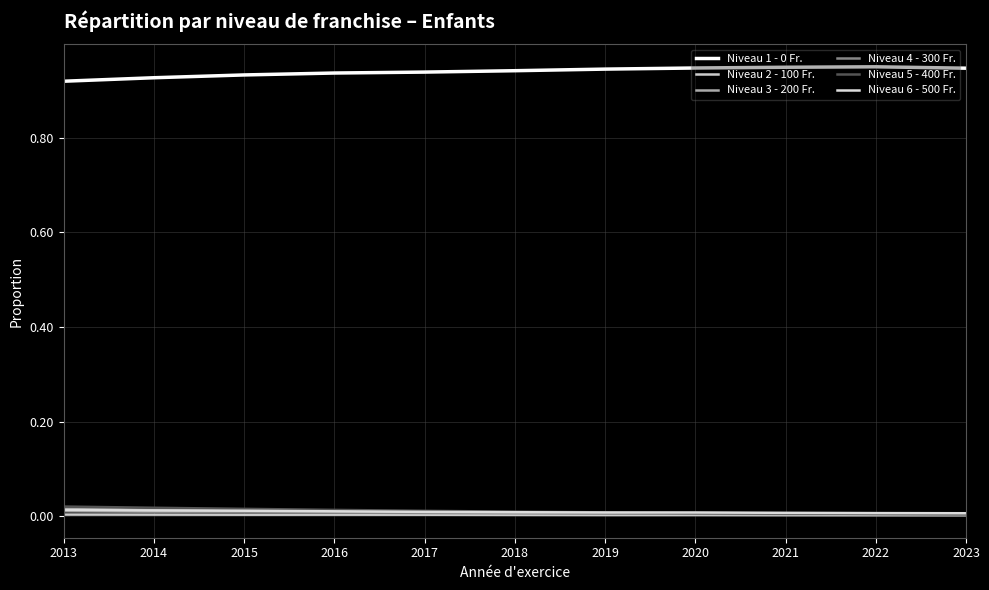

True or false: Niveau 2 - 100 Fr. and Niveau 4 - 300 Fr. intersect in this chart.

False